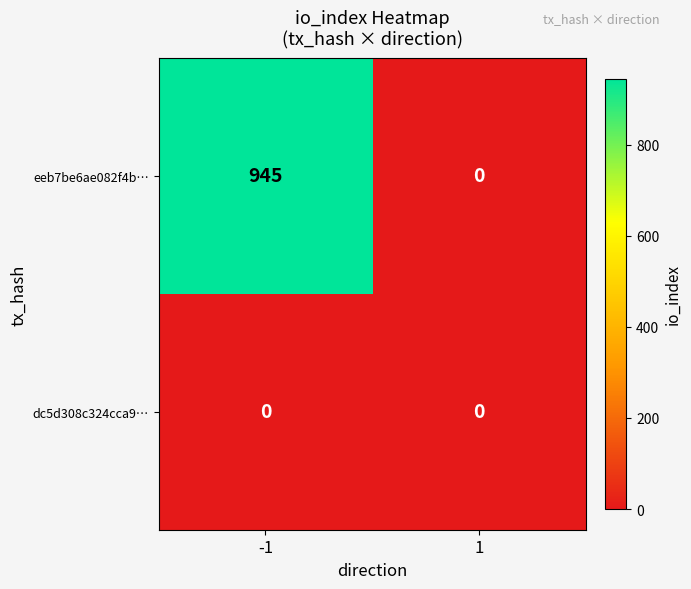

At which category is the sum across all series the highest?

-1